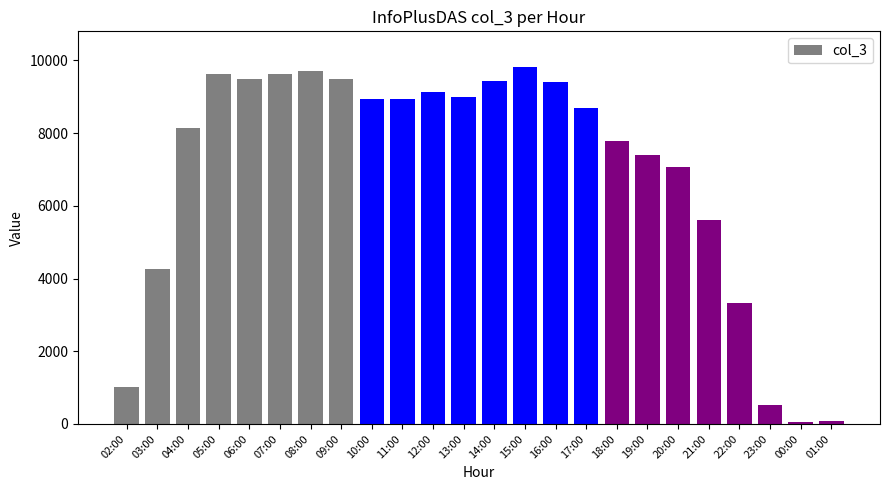

What is the difference between the maximum and second lowest values?

9726